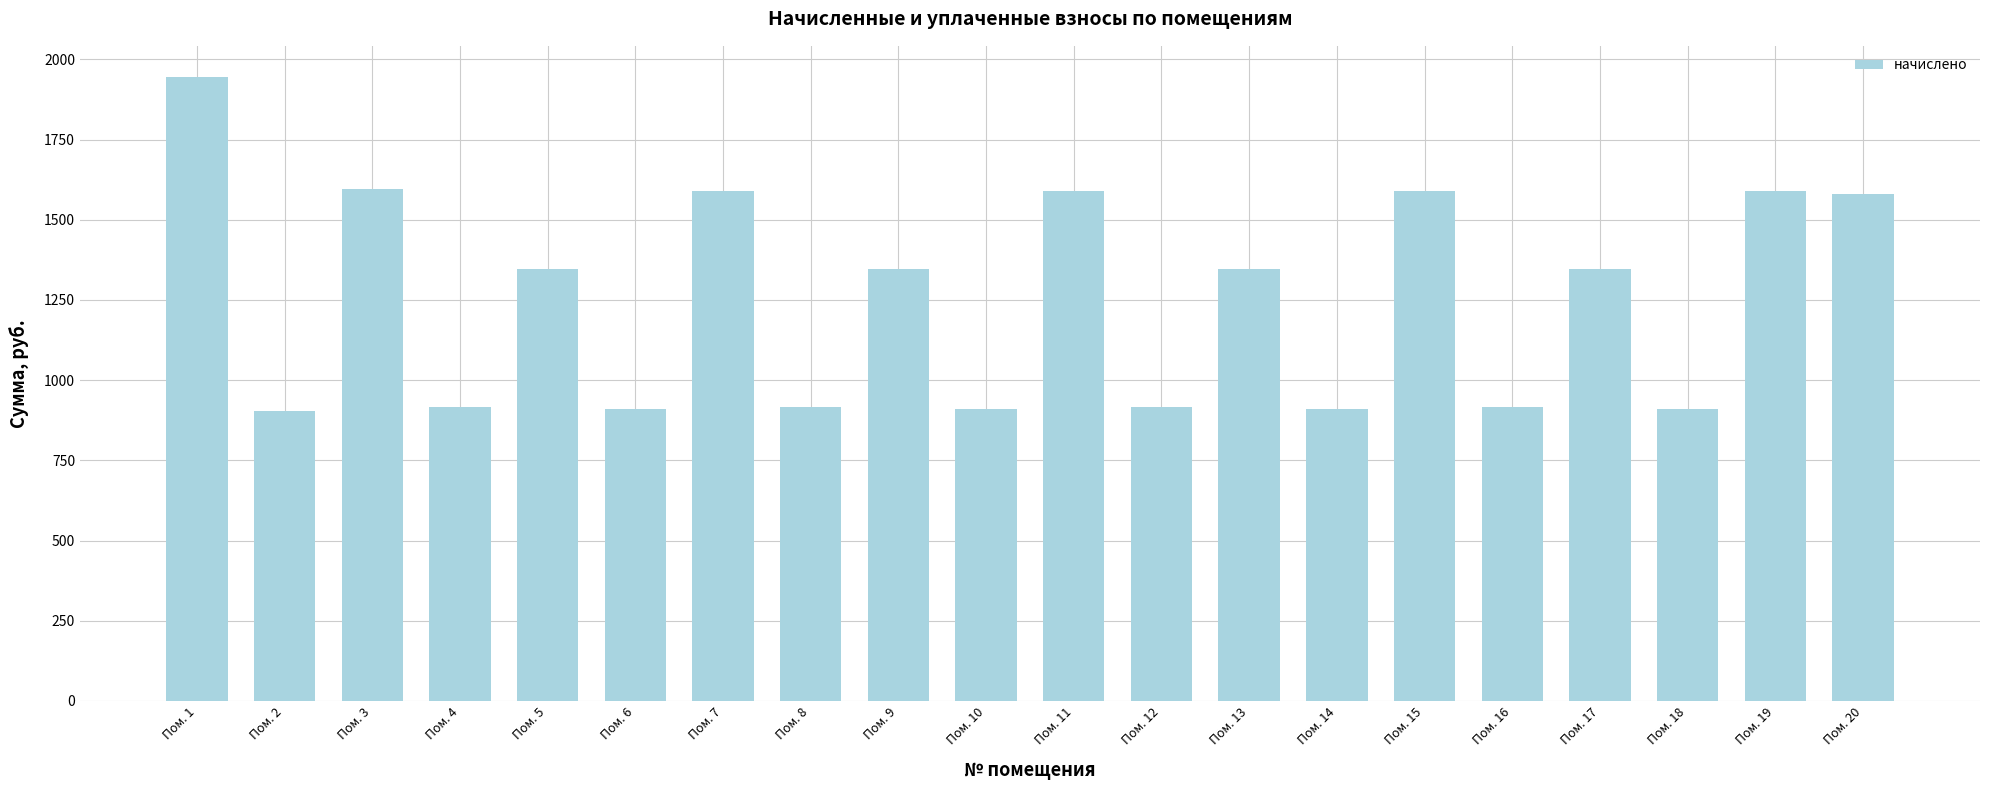

What is the greatest value displayed?

1944.8